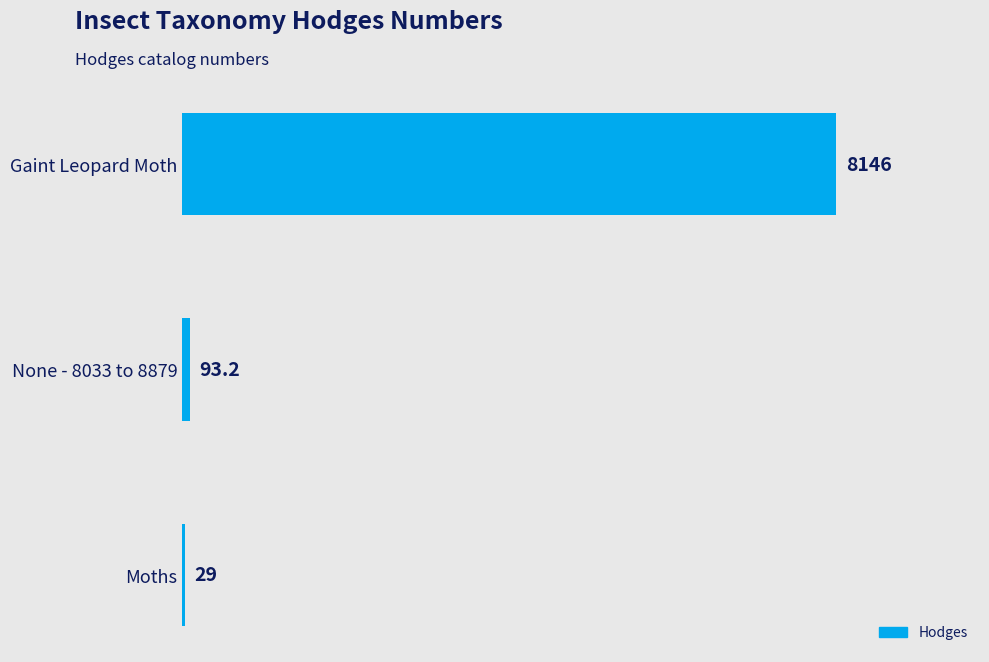

What is the maximum value shown in the chart?

8146.0